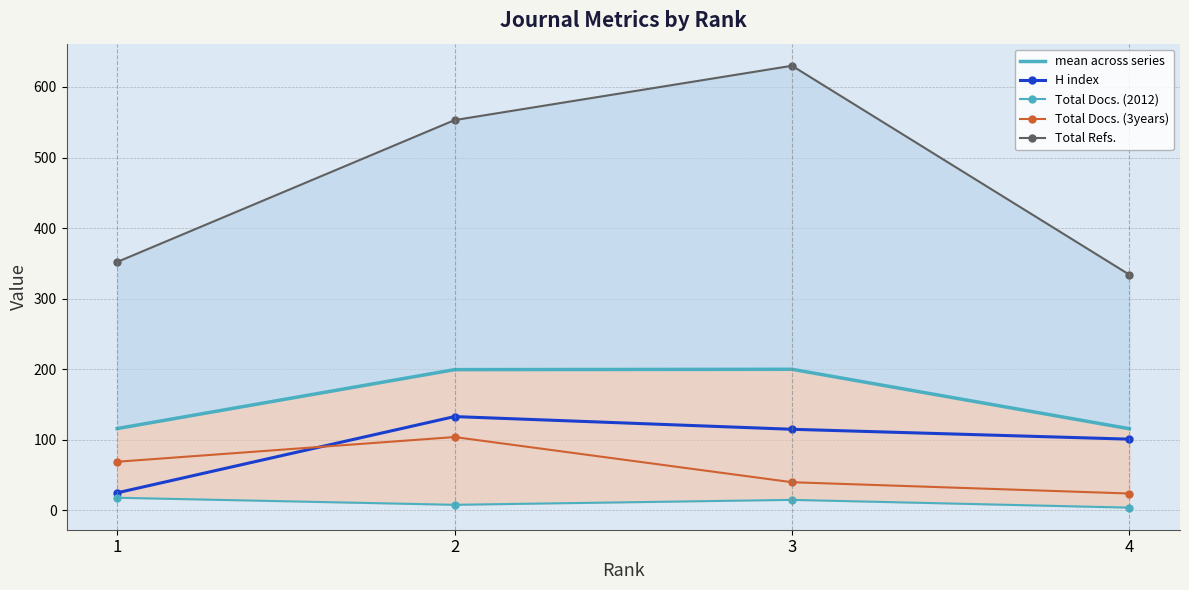

Count the number of categories in the chart.

4